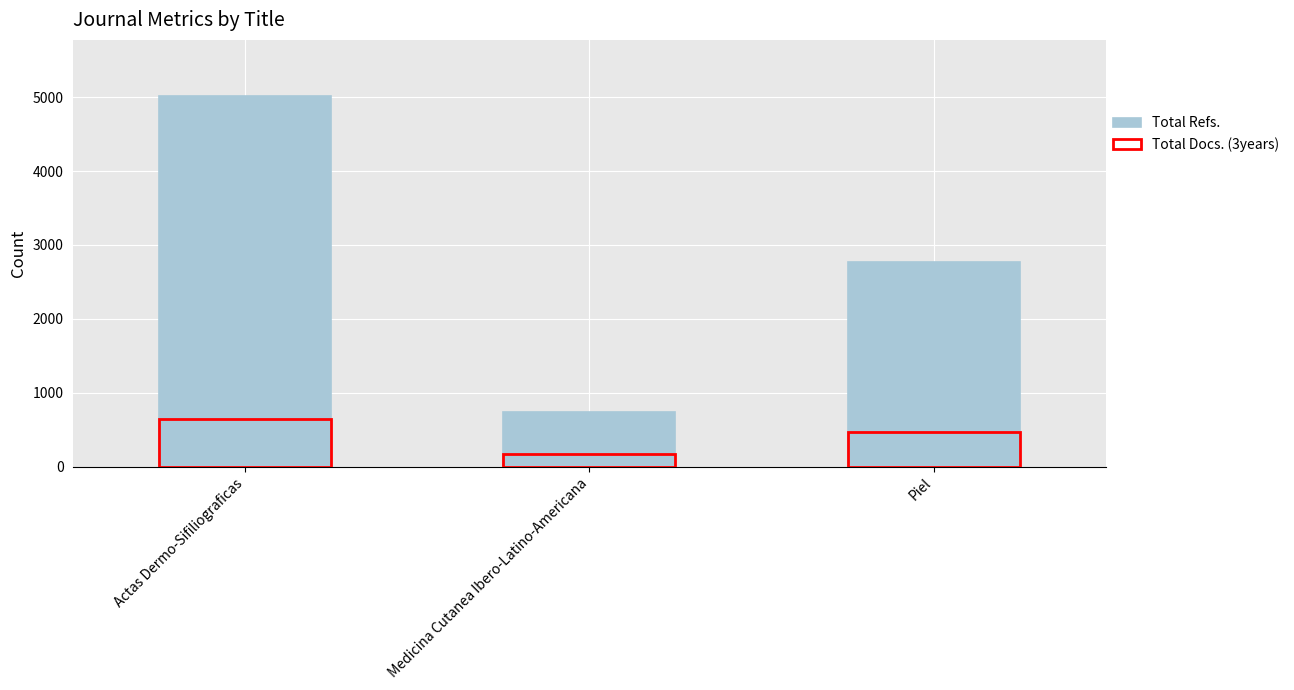

What is the label of the 1st bar from the left?

Actas Dermo-Sifiliograficas